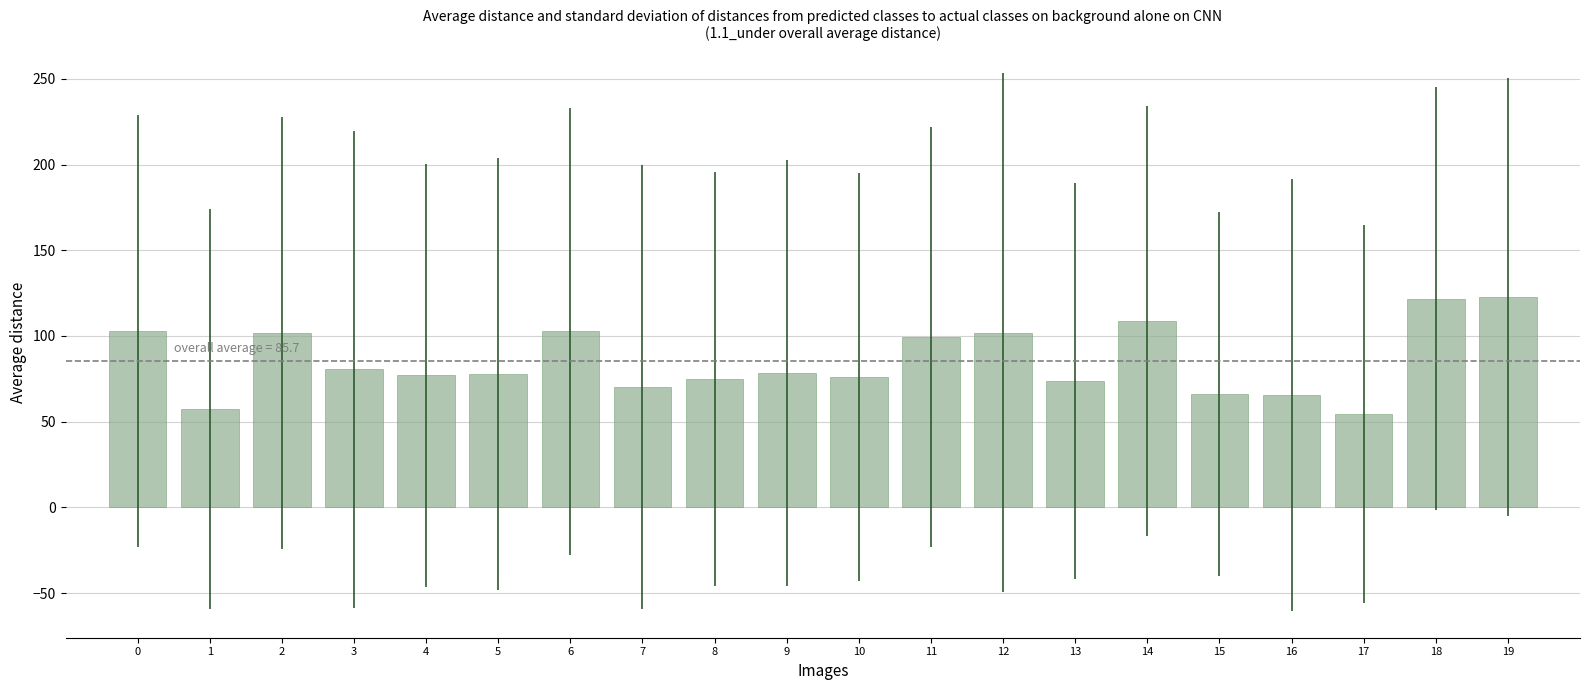

What is the difference between the values at 13 and 12?

28.0